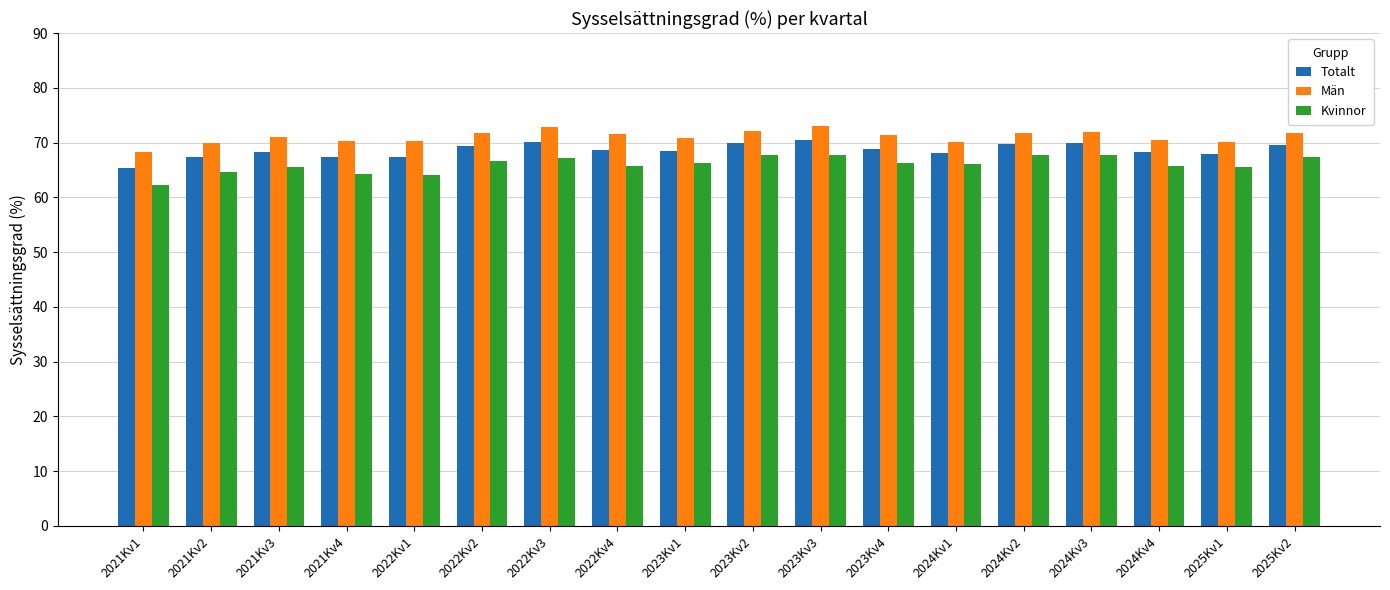

Which series has the widest spread of values?

Kvinnor